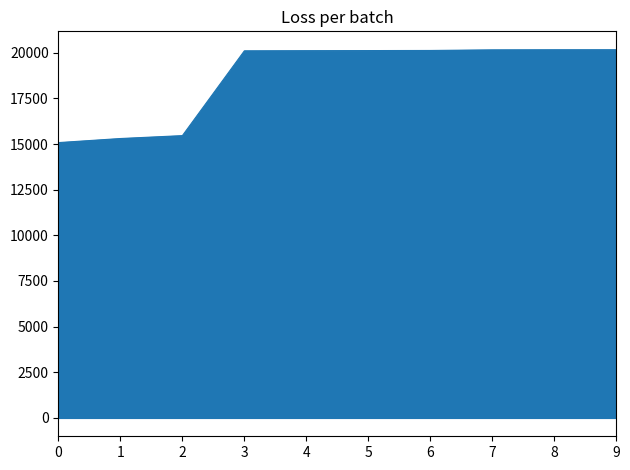

The value at 7 is 20161. True or false?

True